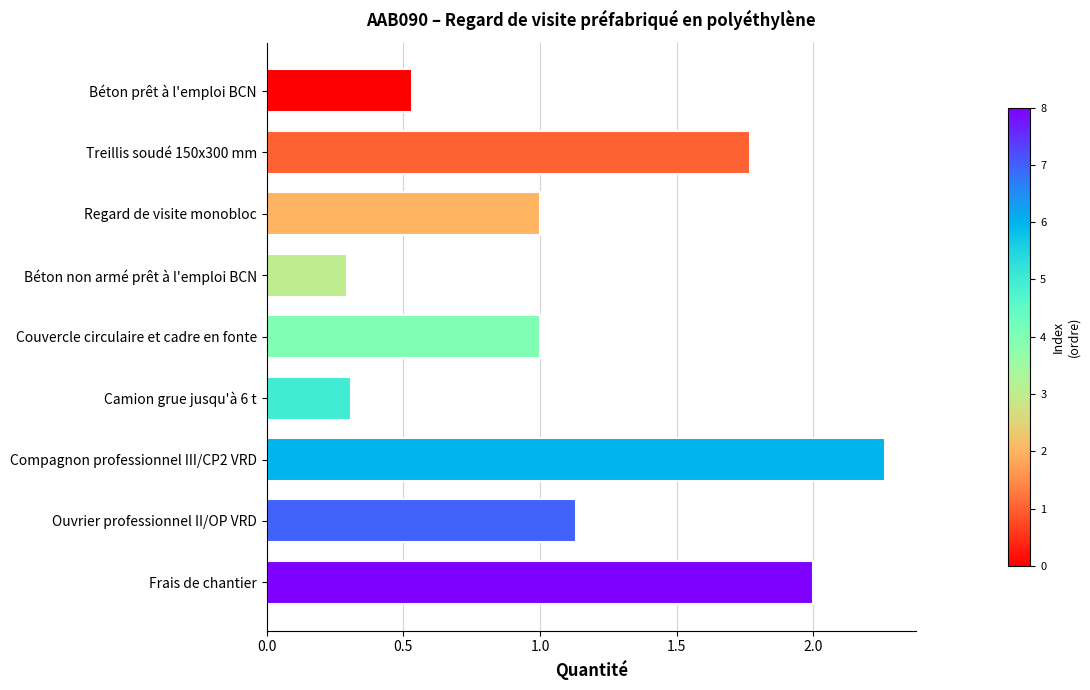

What is the change in value from Béton prêt à l'emploi BCN to Regard de visite monobloc?

+0.5